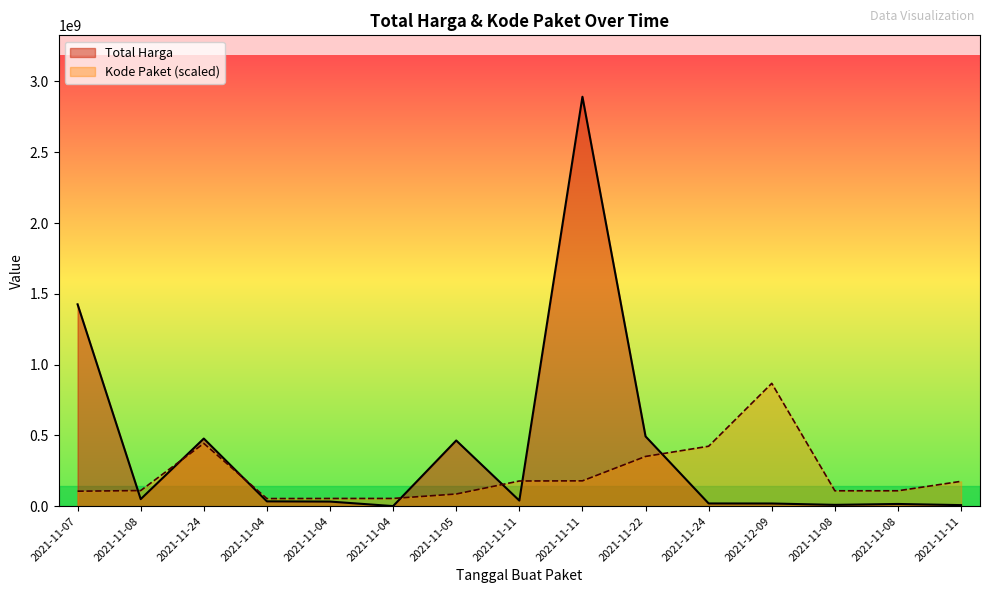

True or false: Kode Paket and Total Harga cross at least once.

True